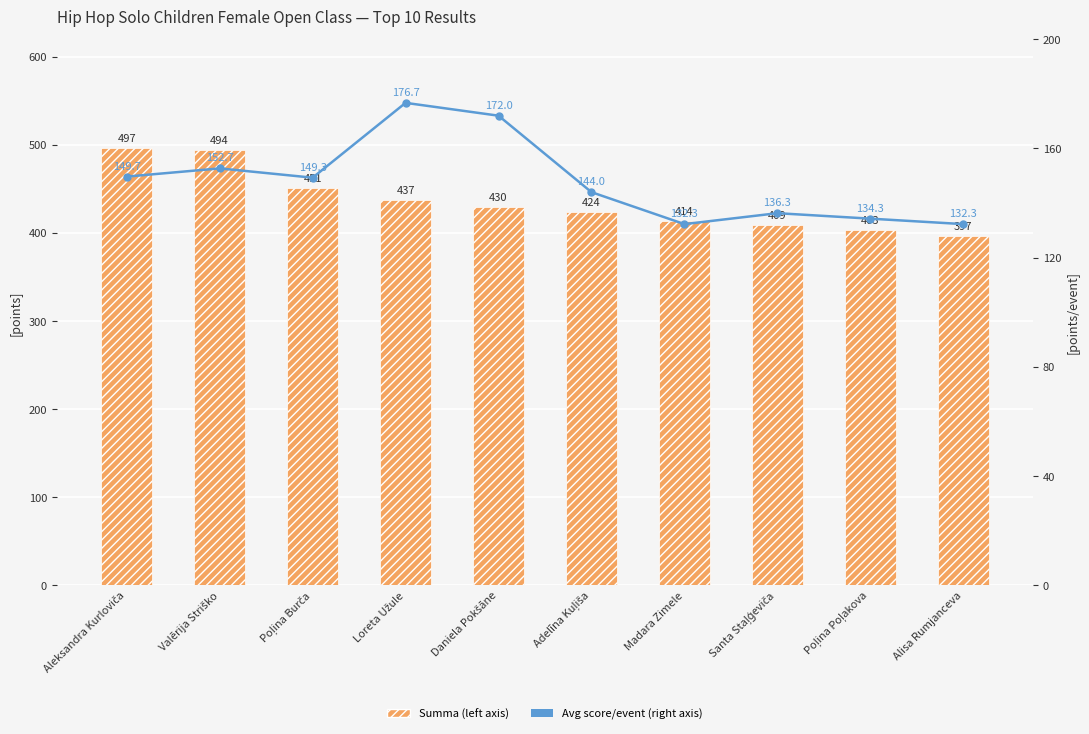

List the series in order of their peak value, lowest first.

Avg score per event (right axis), Summa (left axis)